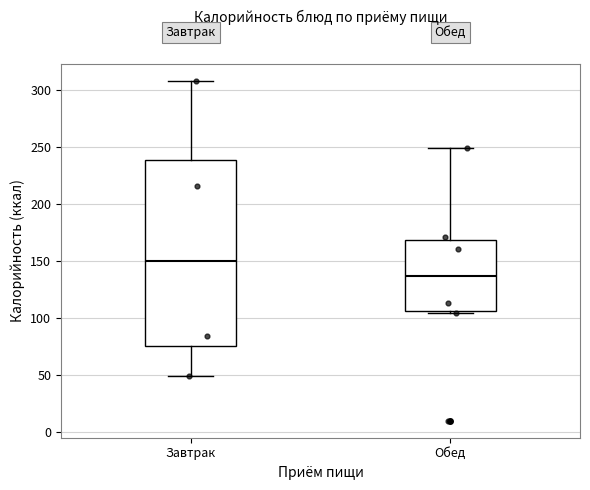

Which box has the highest median line?

Завтрак